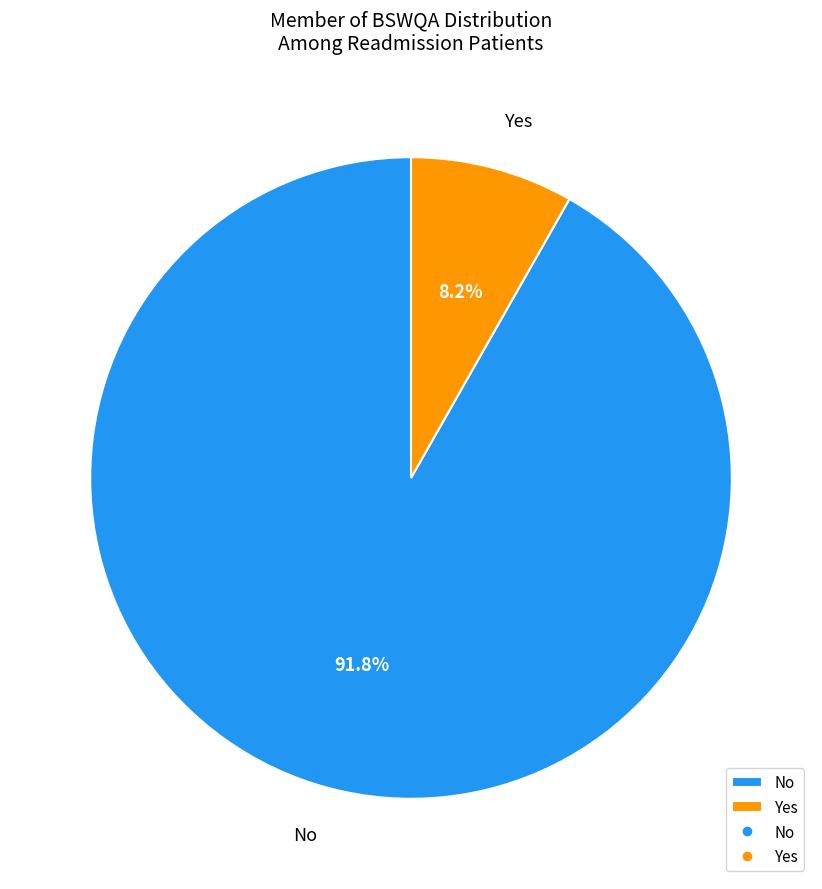

Combined, what portion of the pie is Yes and No?

100.0%